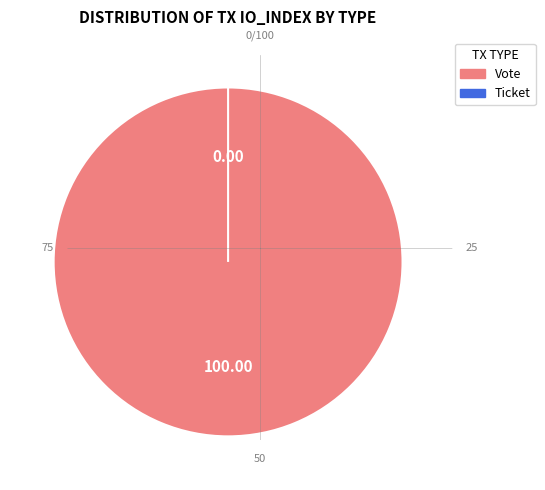

Is Vote (io_index=1) the majority of the pie?

Yes